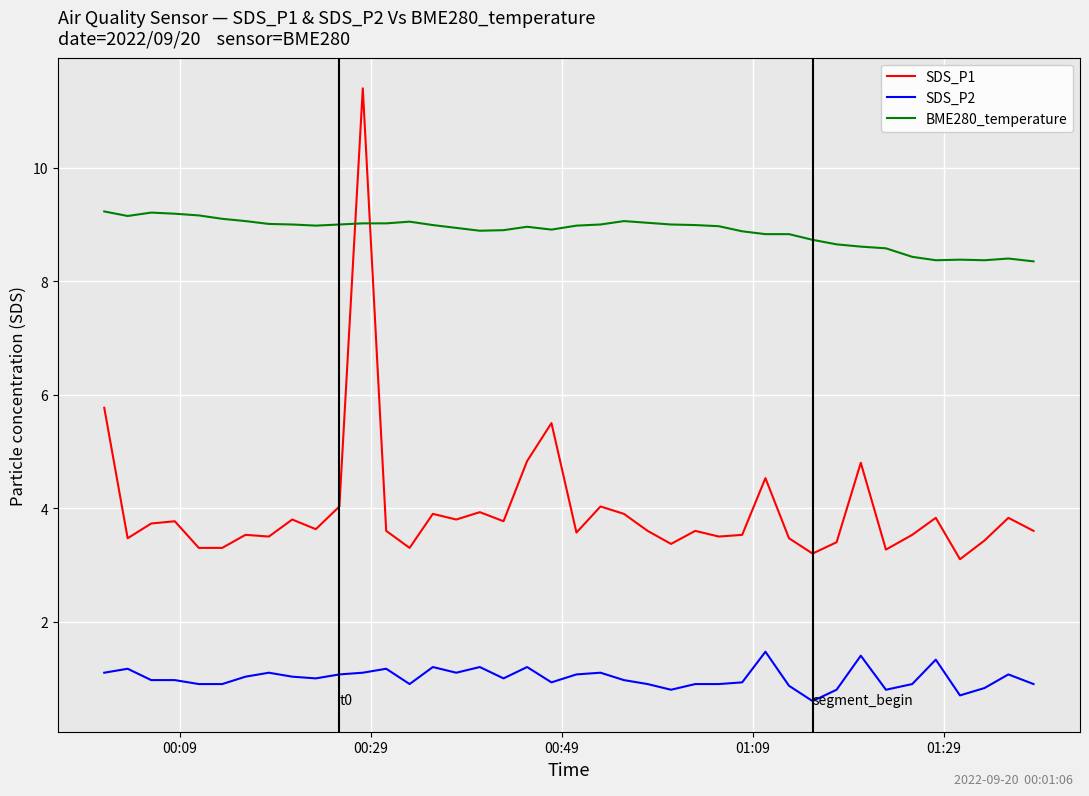

Which series has the largest total across all categories?

BME280_temperature